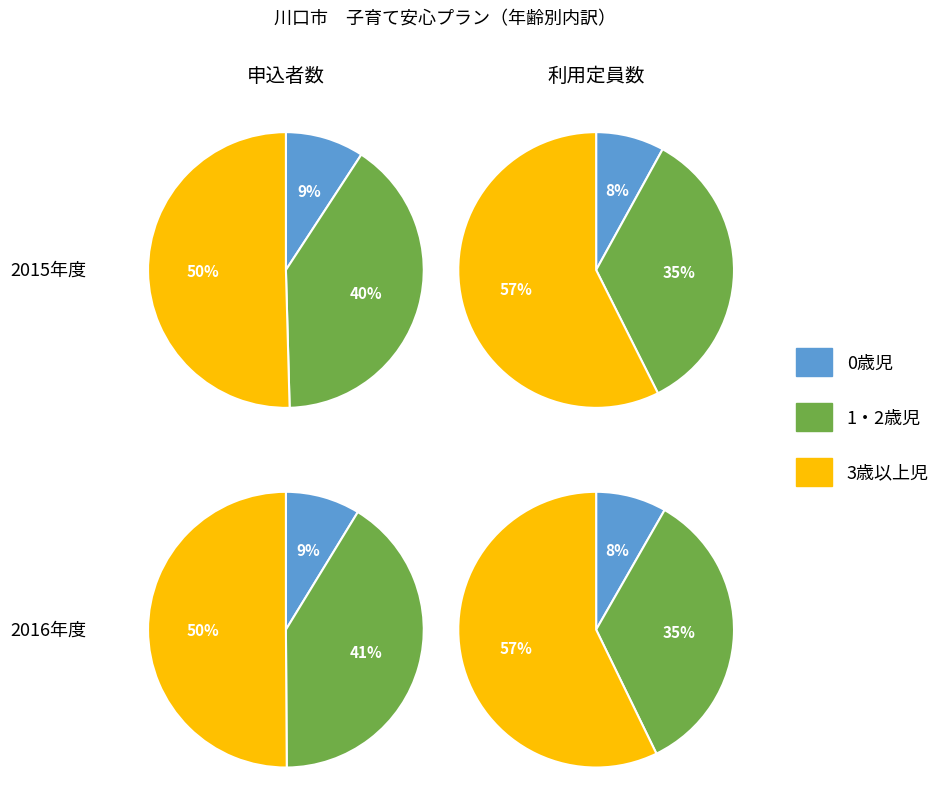

How many slices are in this pie chart?

3